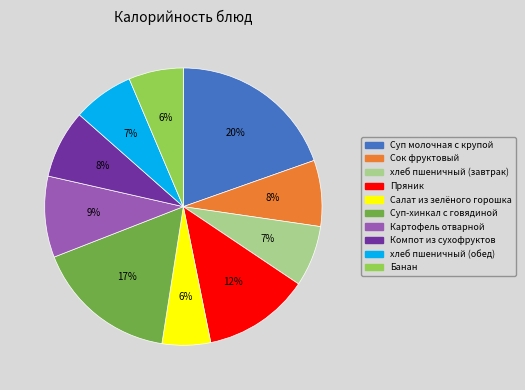

Is the sum of Пряник and Салат из зелёного горошка greater than half?

No